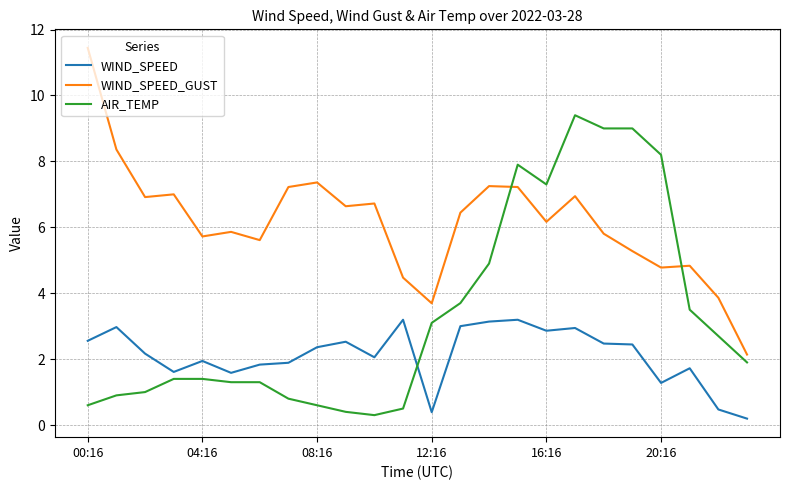

How many values in the WIND_SPEED_GUST series are below 6?

11